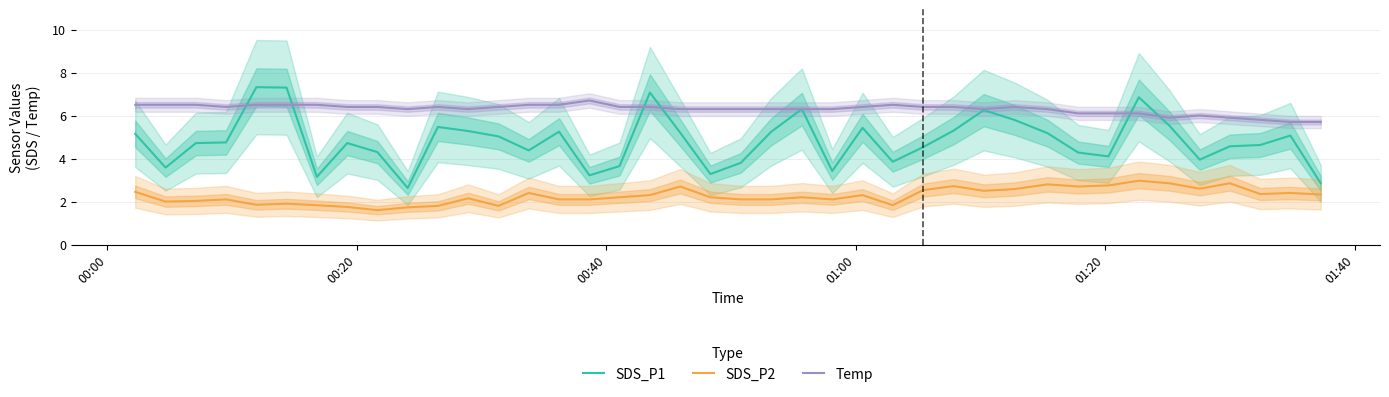

What is the lowest value of the SDS_P1 series?

2.6